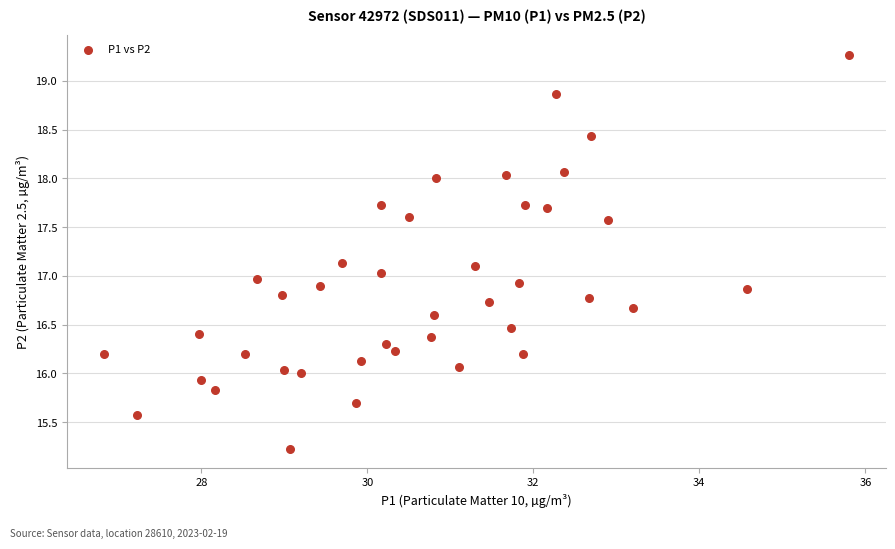

What is the range of X values (max minus min)?

9.0